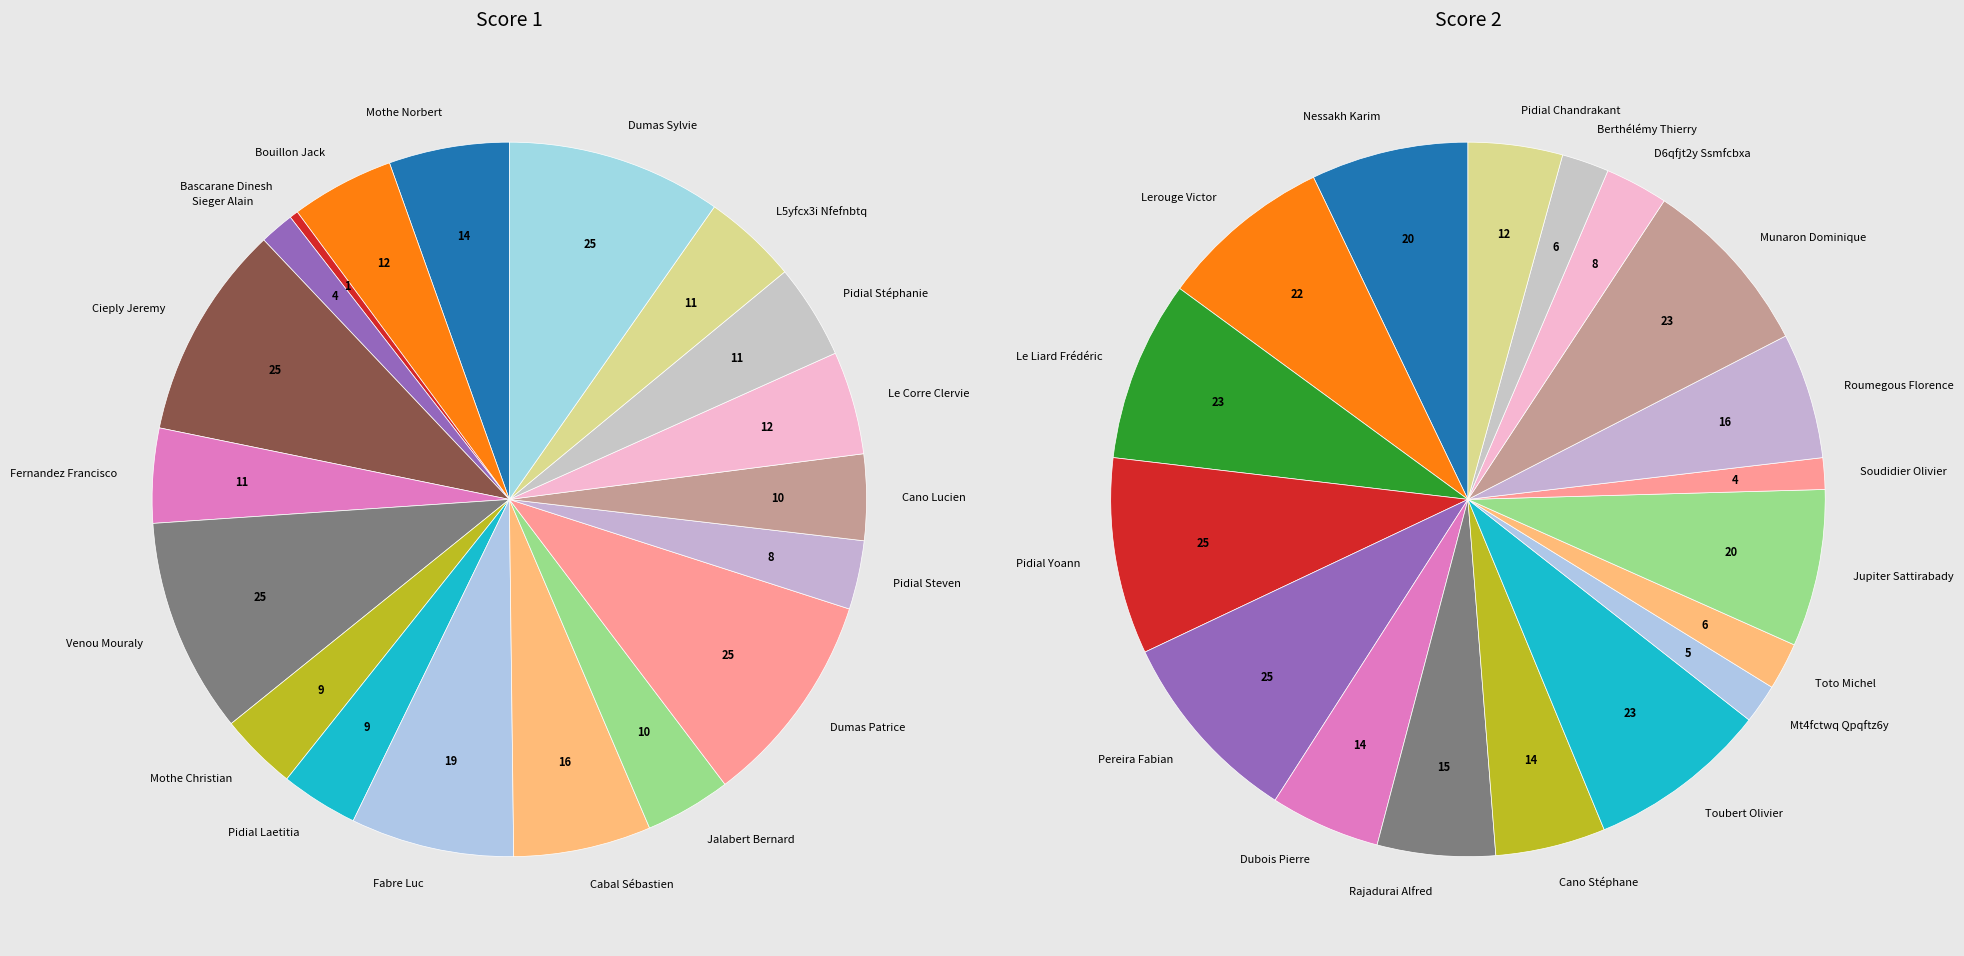

To the nearest percent, what is the combined percentage of 13 and 15?

14%